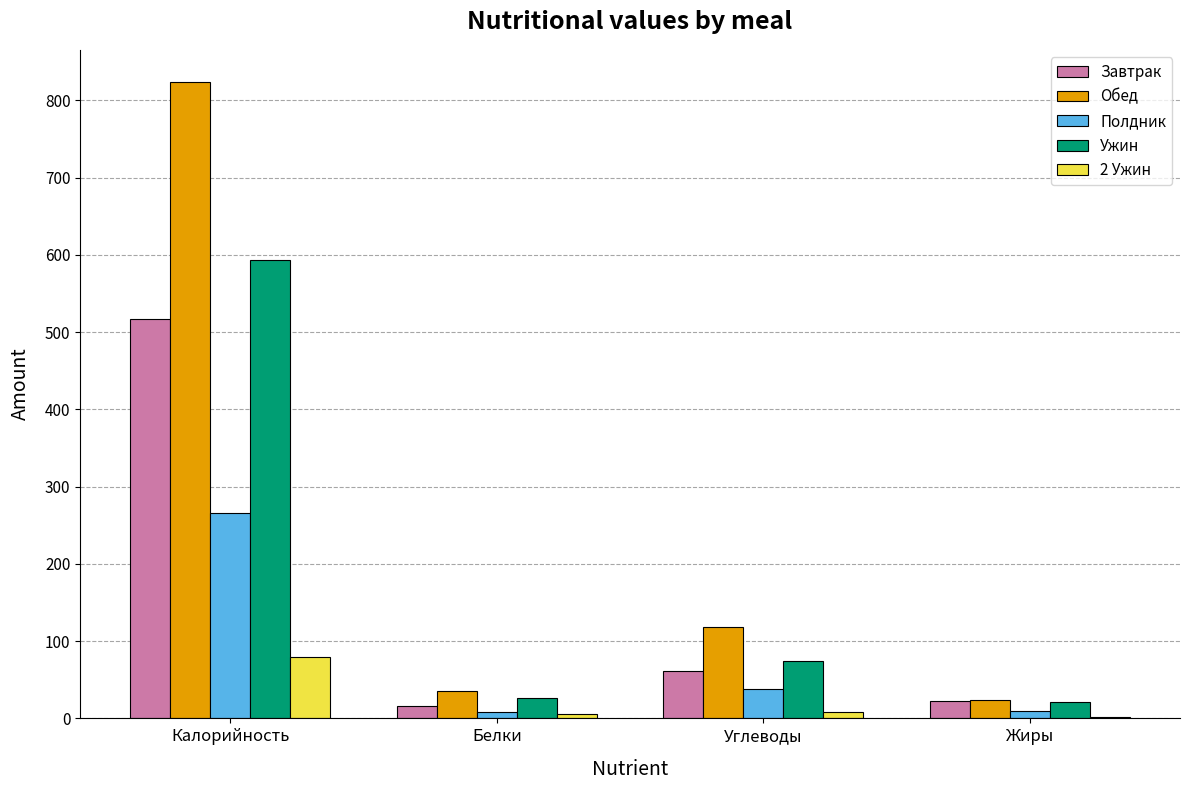

How many groups of bars are there?

4